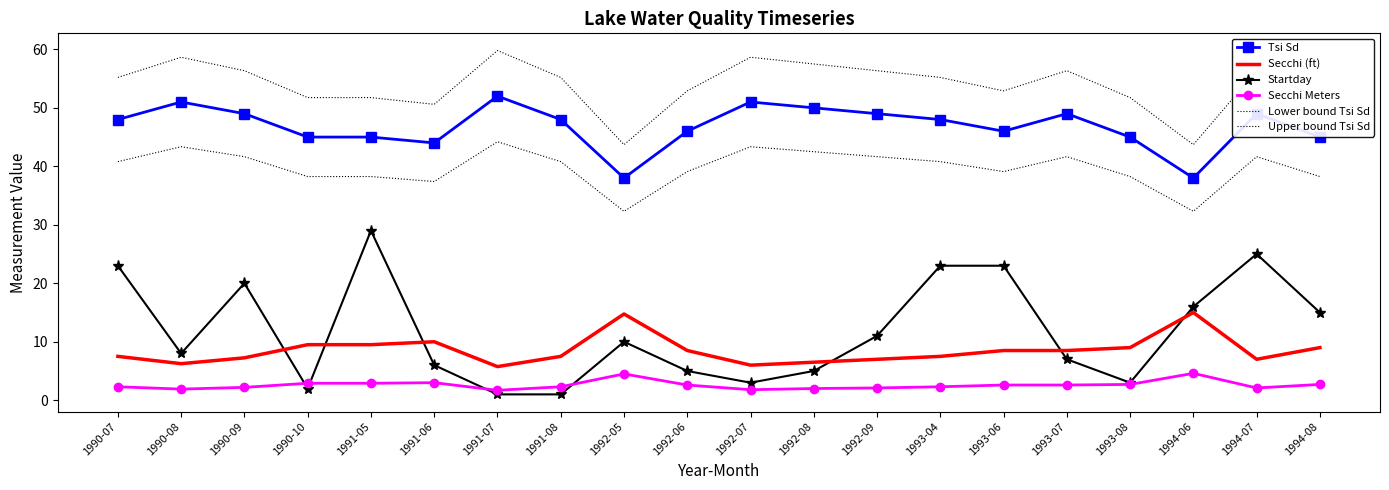

True or false: Lower bound Tsi Sd and Secchi Meters cross at least once.

False